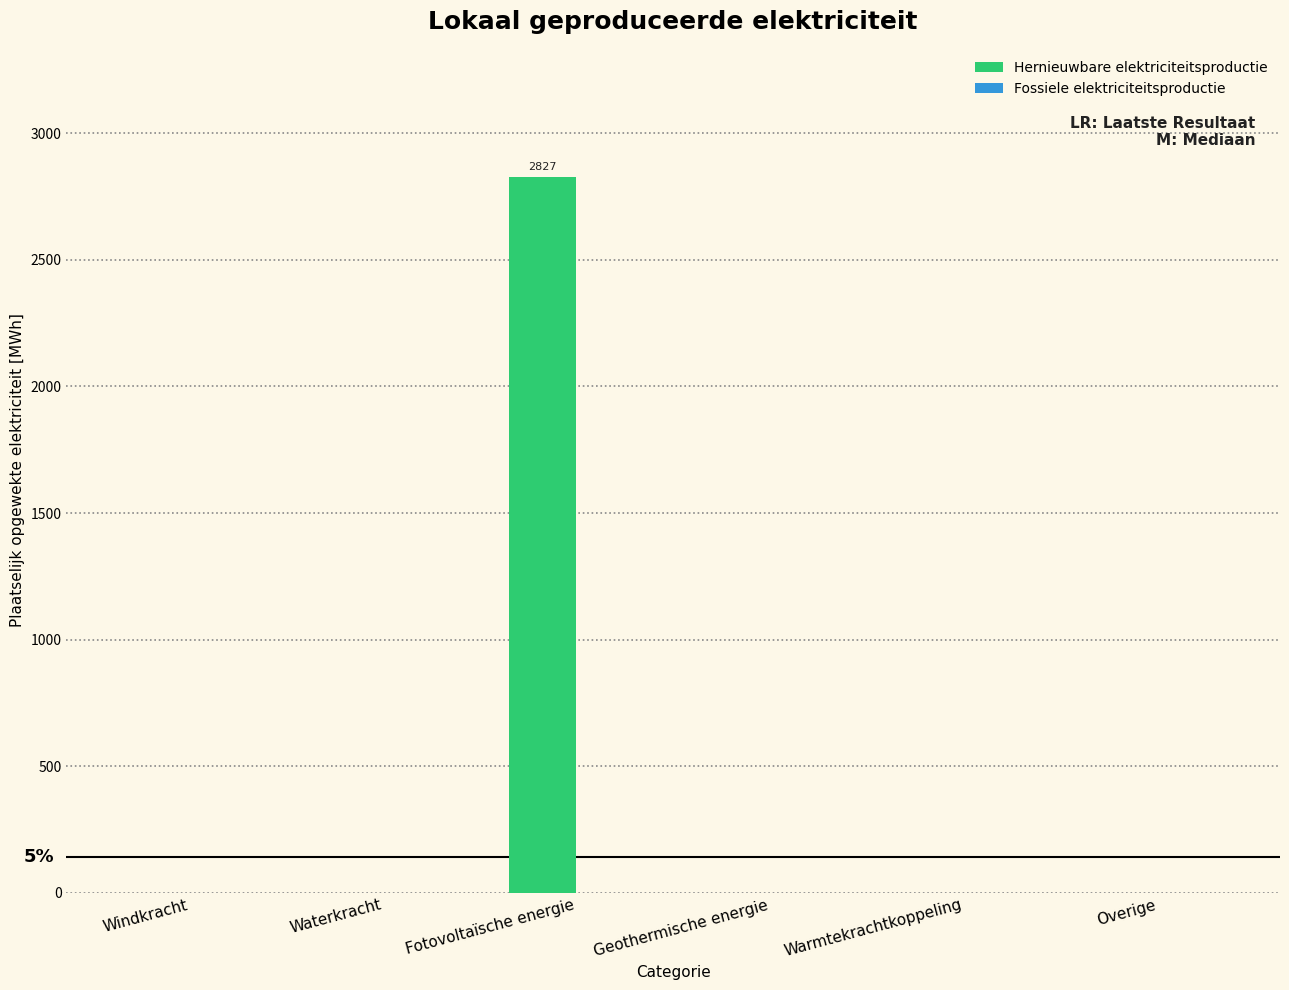

Reading right to left, transcribe all the data shown in this chart.

Overige=0.0	Warmtekrachtkoppeling=0.0	Geothermische energie=0.0	Fotovoltaïsche energie=2826.8	Waterkracht=0.0	Windkracht=0.0